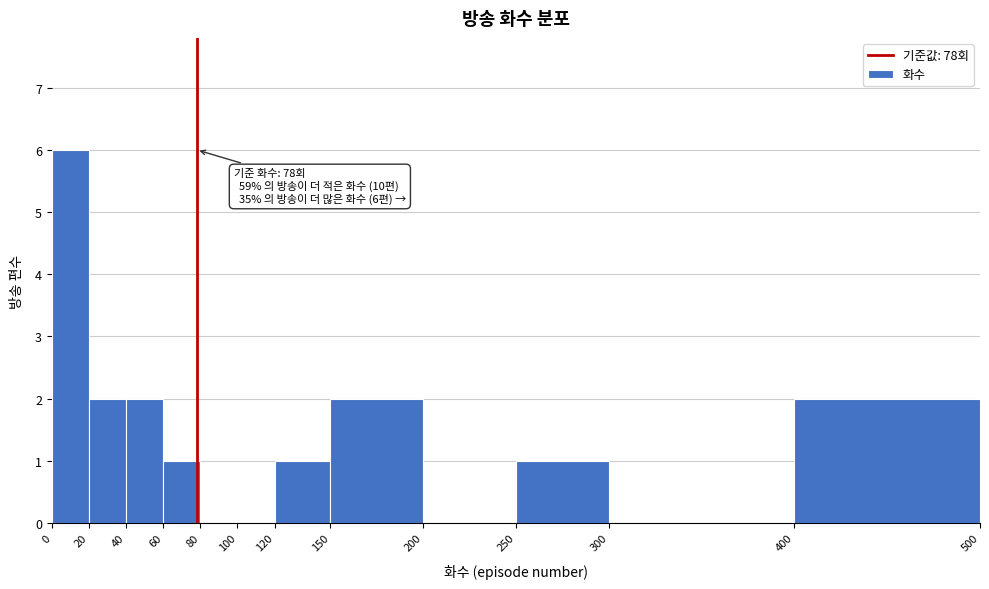

Which range on the x-axis has the tallest bar?

0 to 20